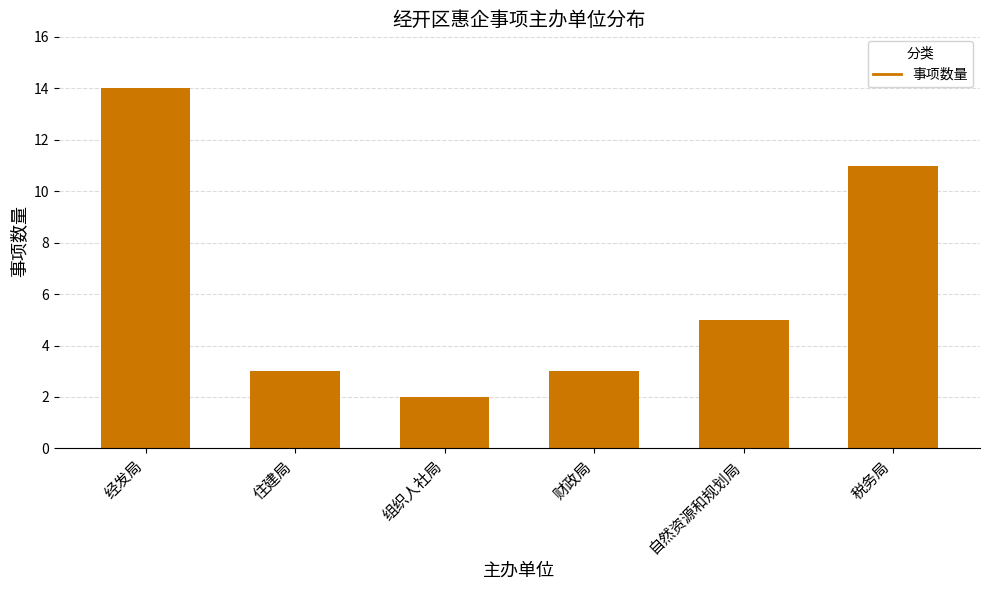

What is the change in value from 经发局 to 税务局?

-3